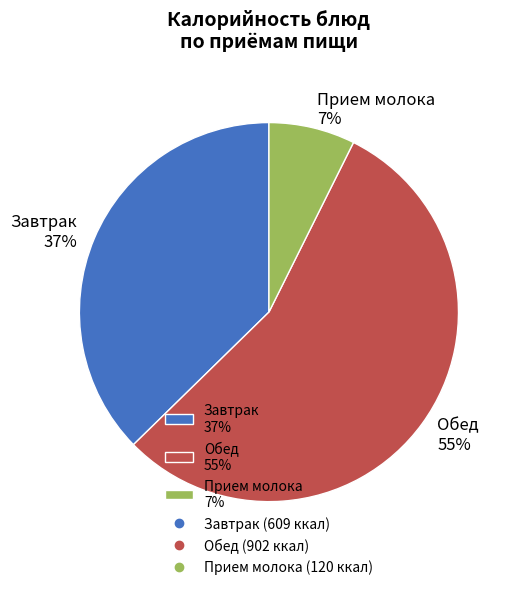

Is it true that Прием молока 7% is 1% of the pie?

False